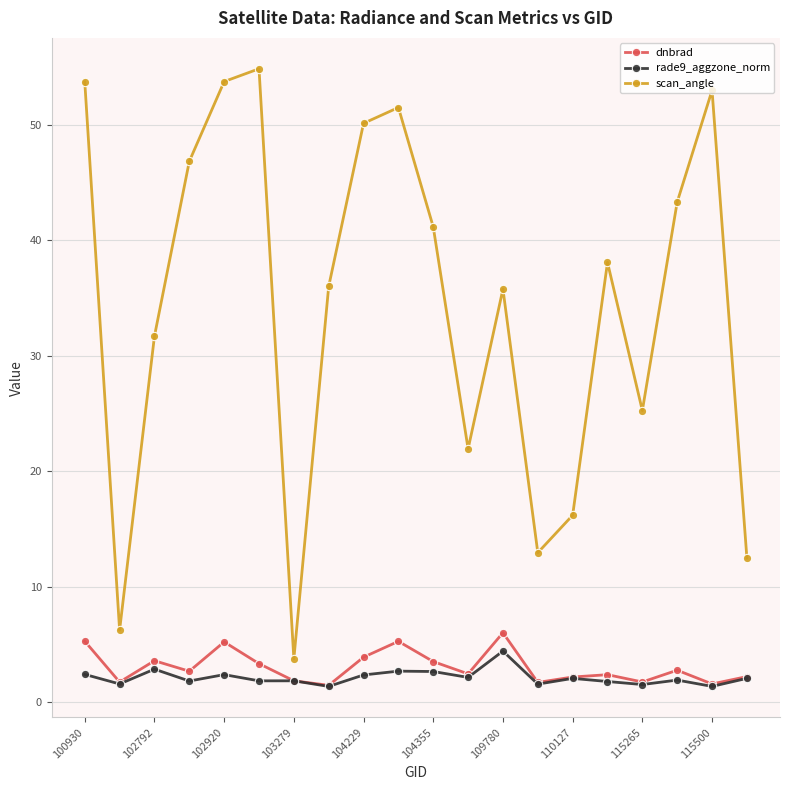

What is the minimum value shown in the chart?

1.4